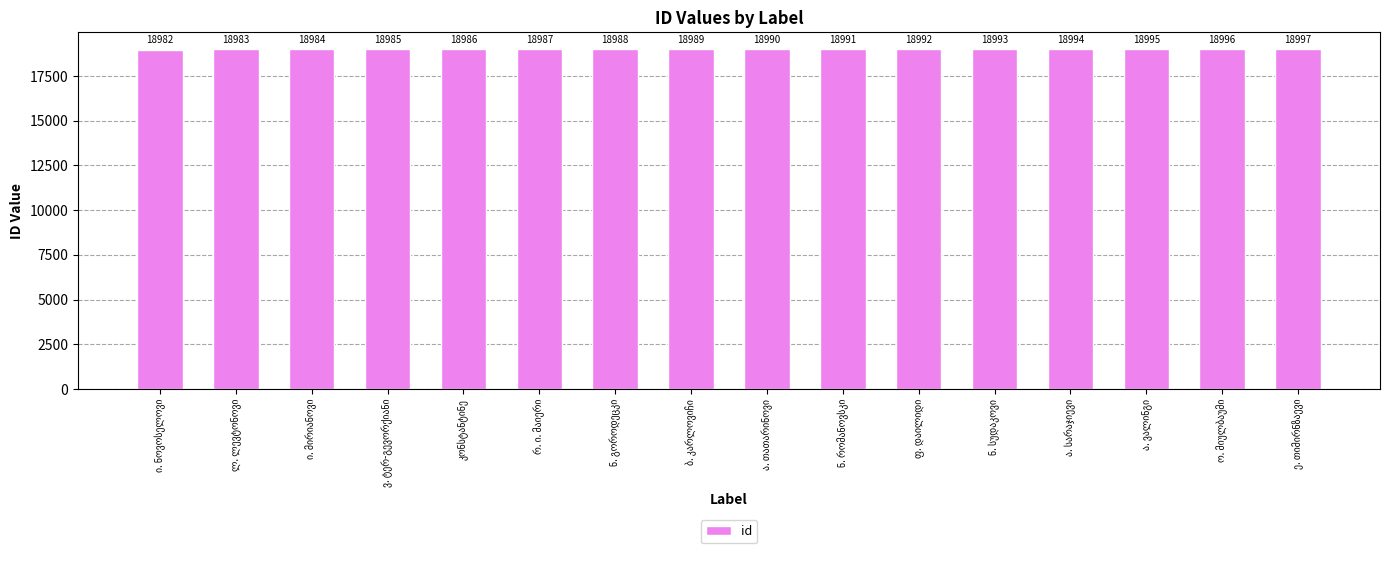

What is the difference between the second highest and minimum values?

14